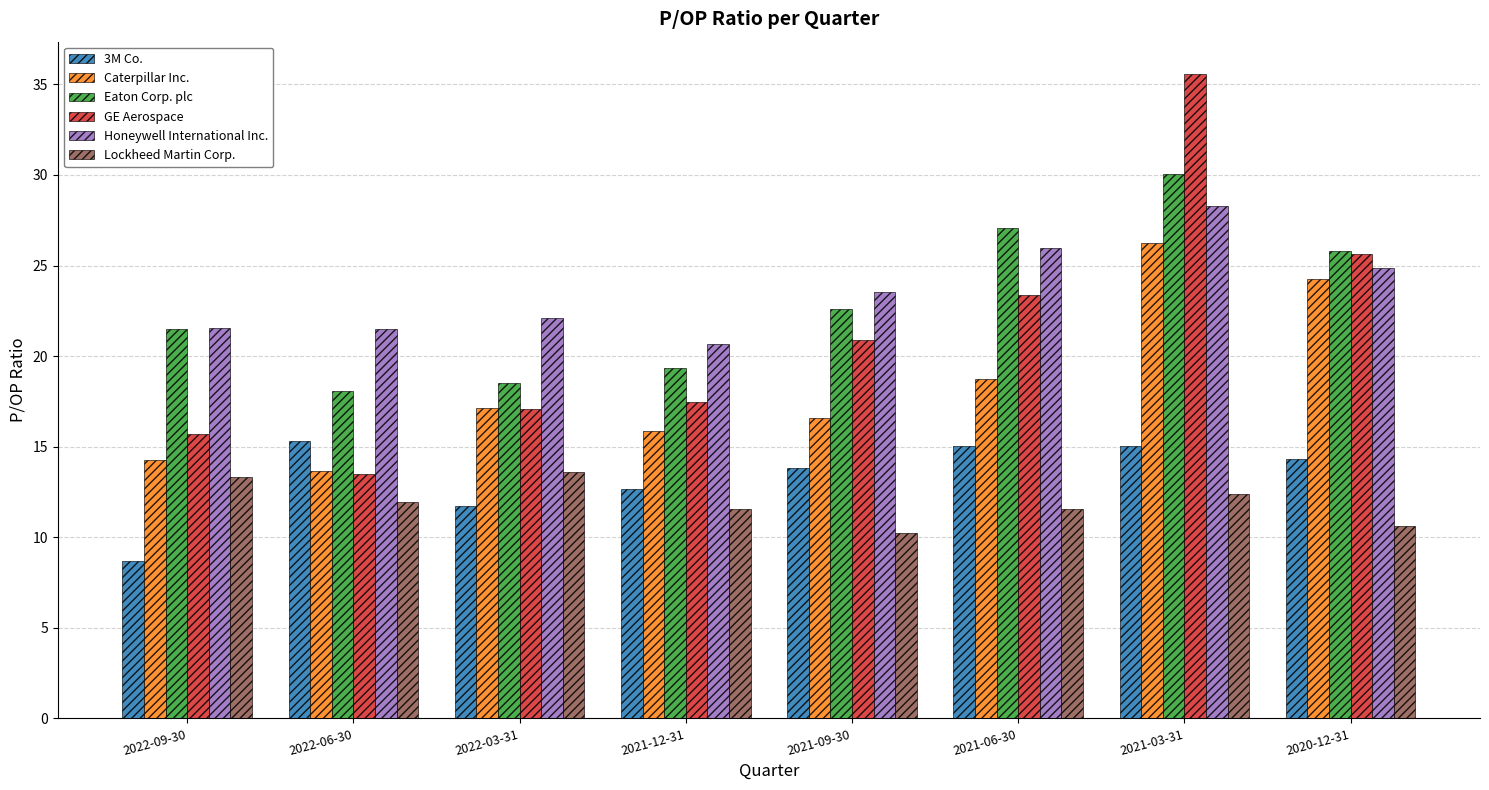

Is it true that Eaton Corp. plc equals 27.1 at 2021-06-30?

True